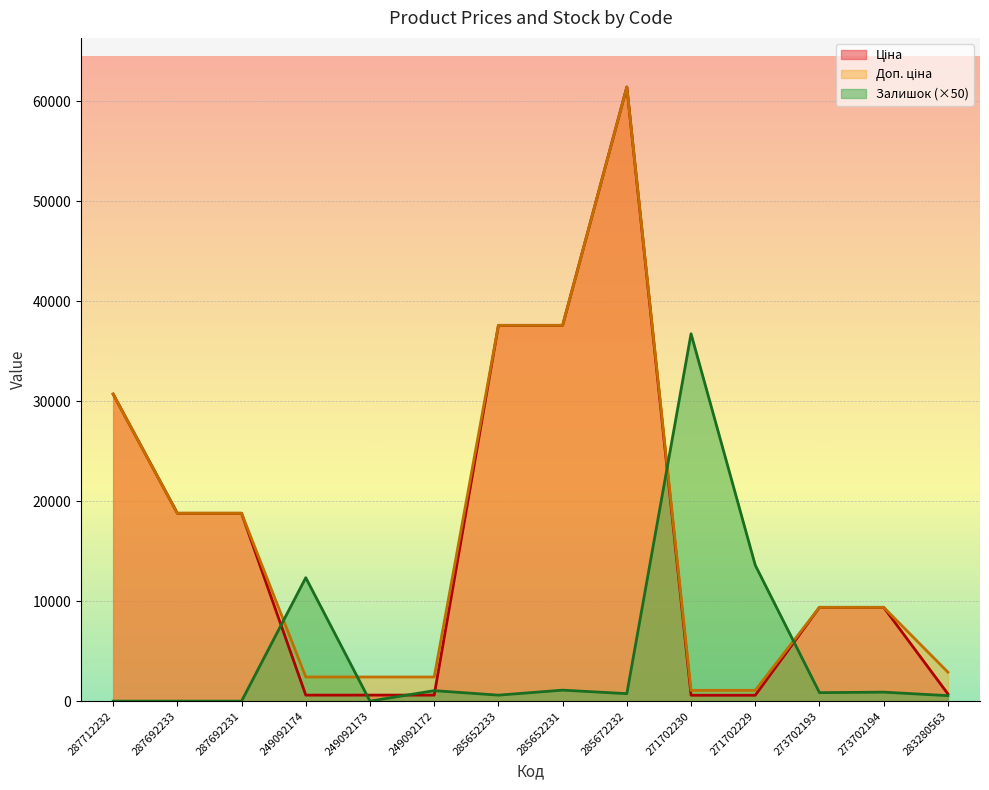

Where is Залишок nearest to the value 18375?

271702229